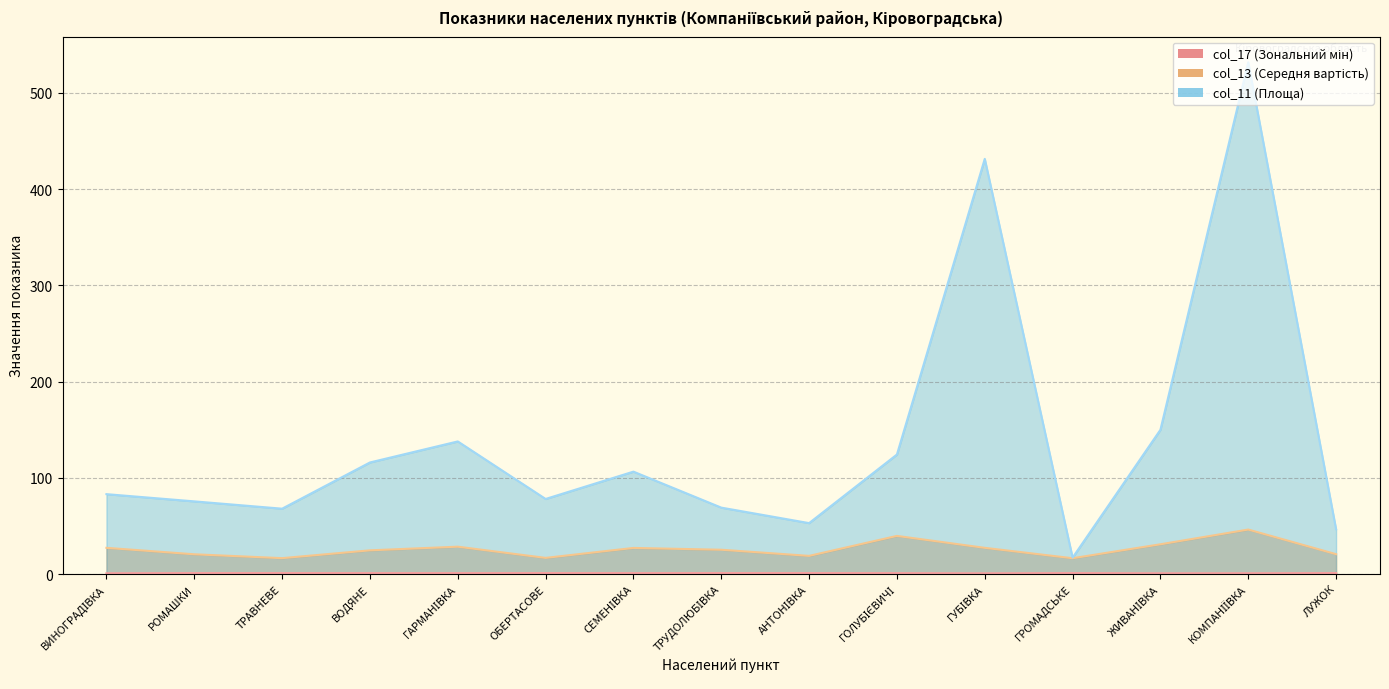

What is the label of the 12th point from the right?

ВОДЯНЕ